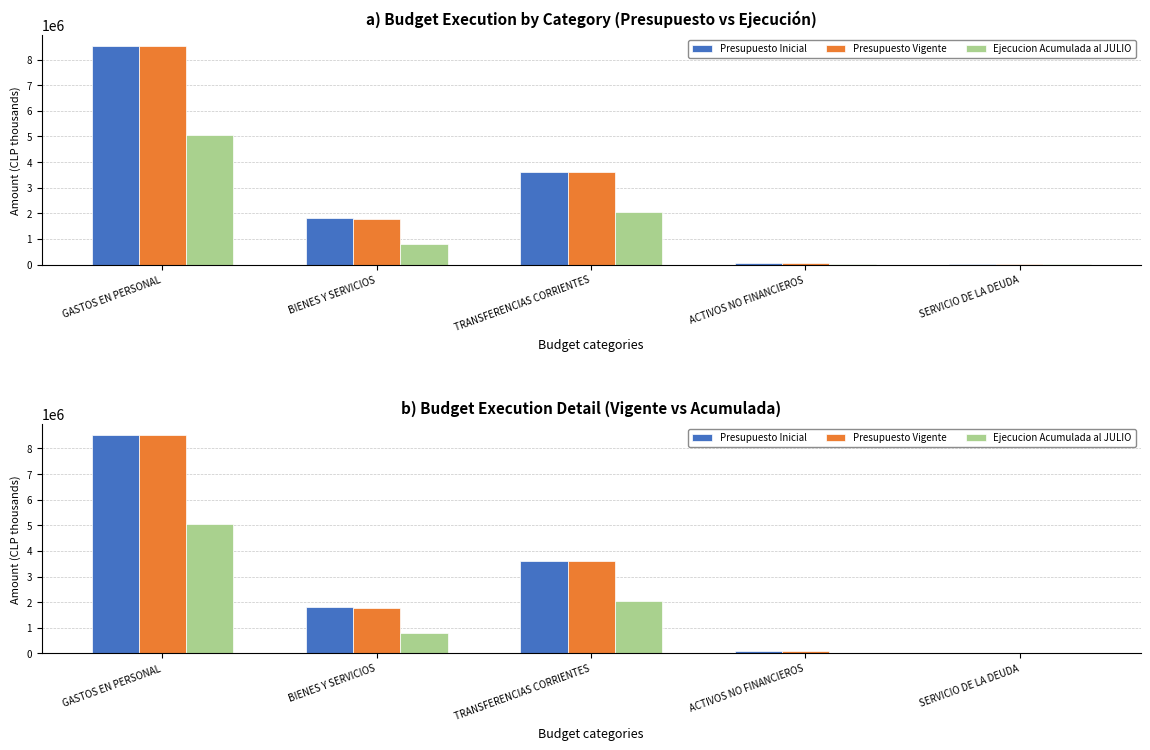

How many data points in Ejecucion Acumulada al JULIO are above 808103?

2